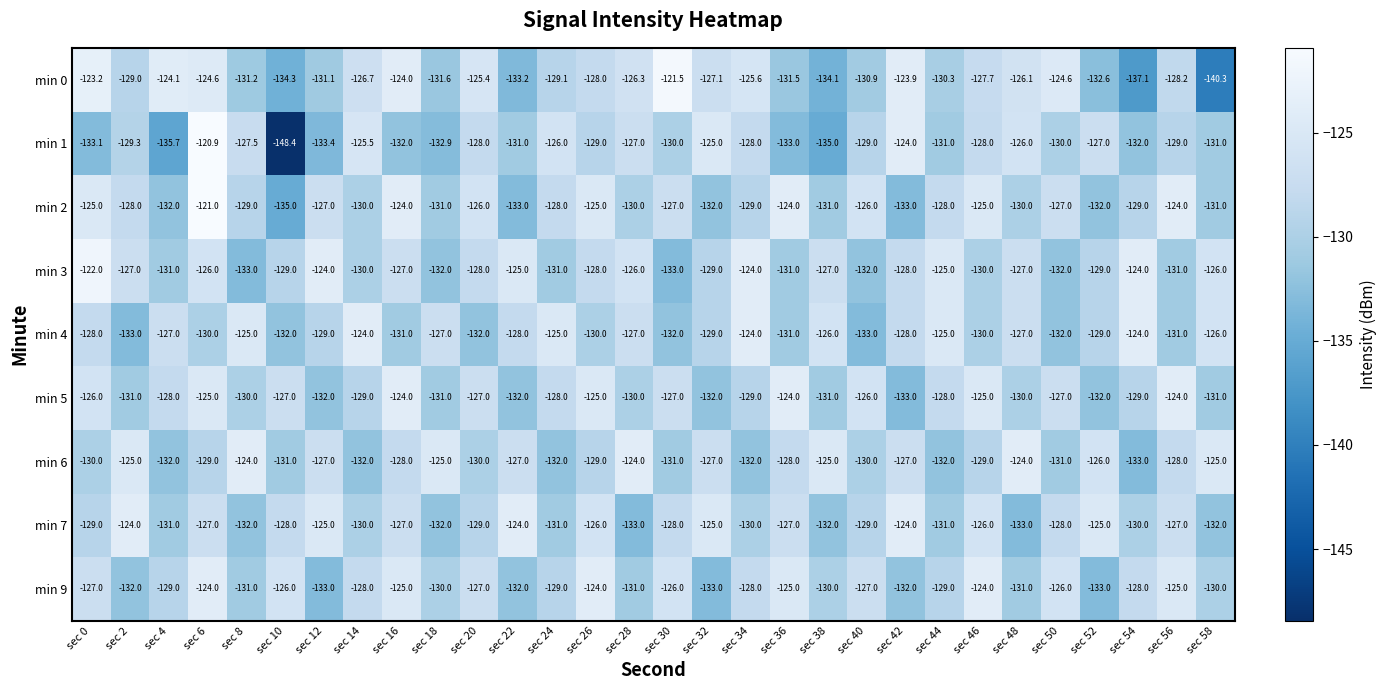

What is the spread (max minus min) of values at sec 42?

9.1